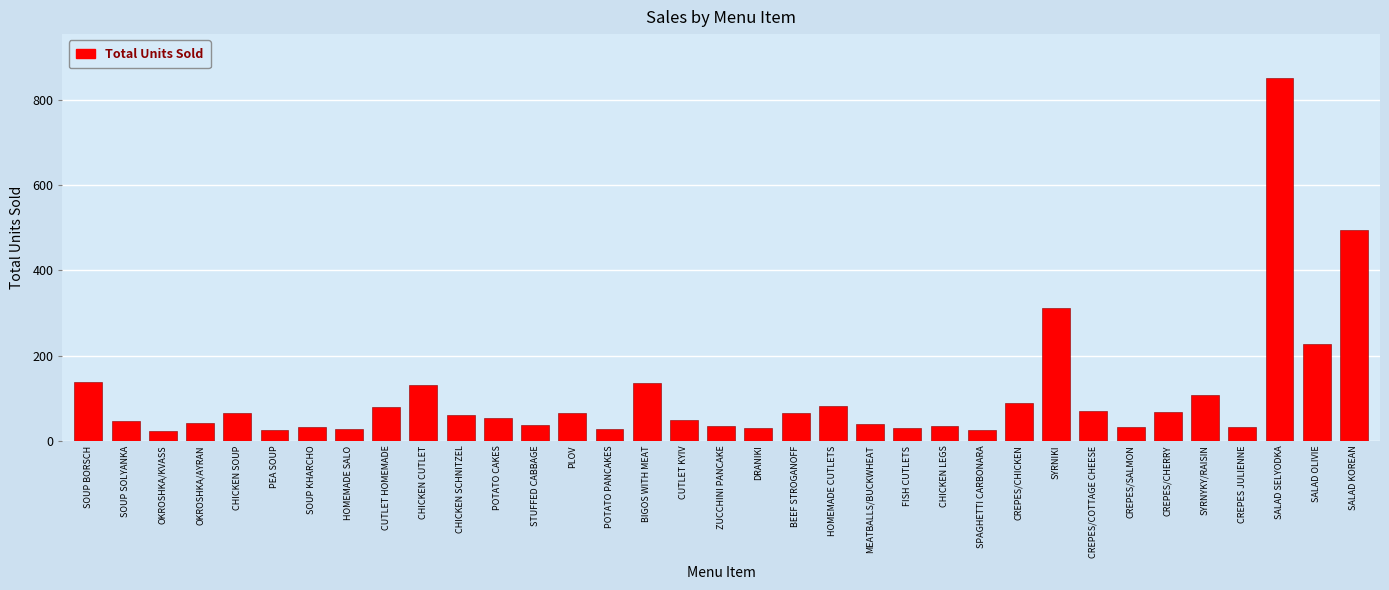

What is the change in value from CHICKEN SOUP to CREPES/CHICKEN?

+22